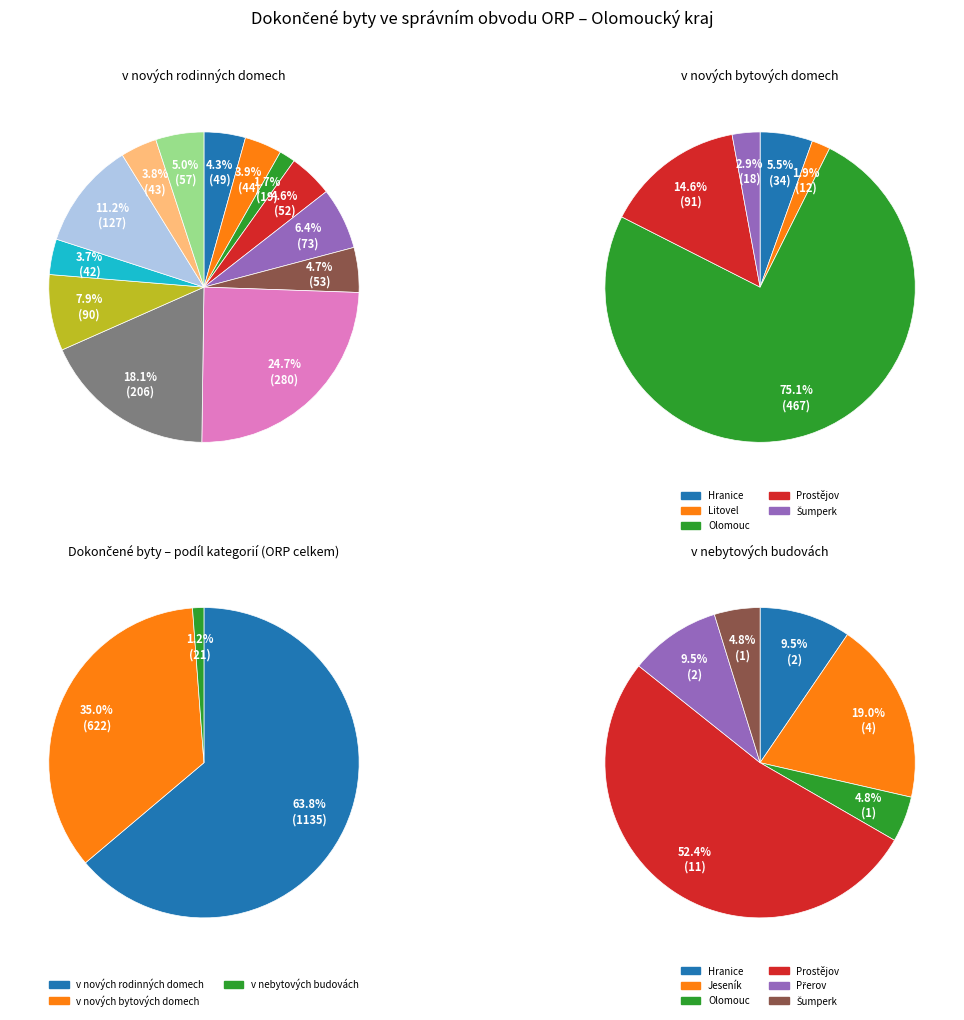

True or false: Hranice accounts for 16% of the total.

False